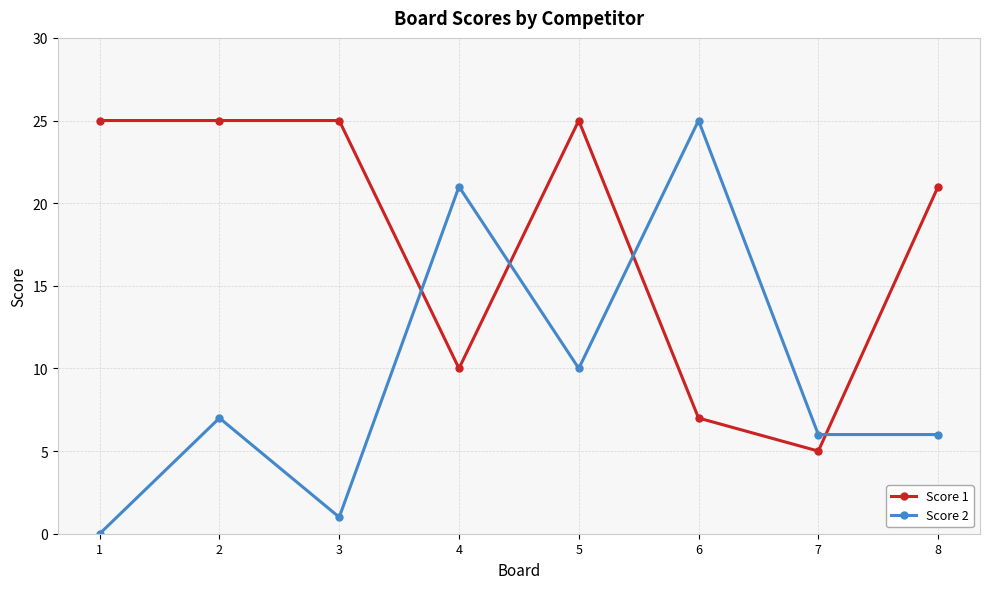

What is the total value across all series at 5?

35